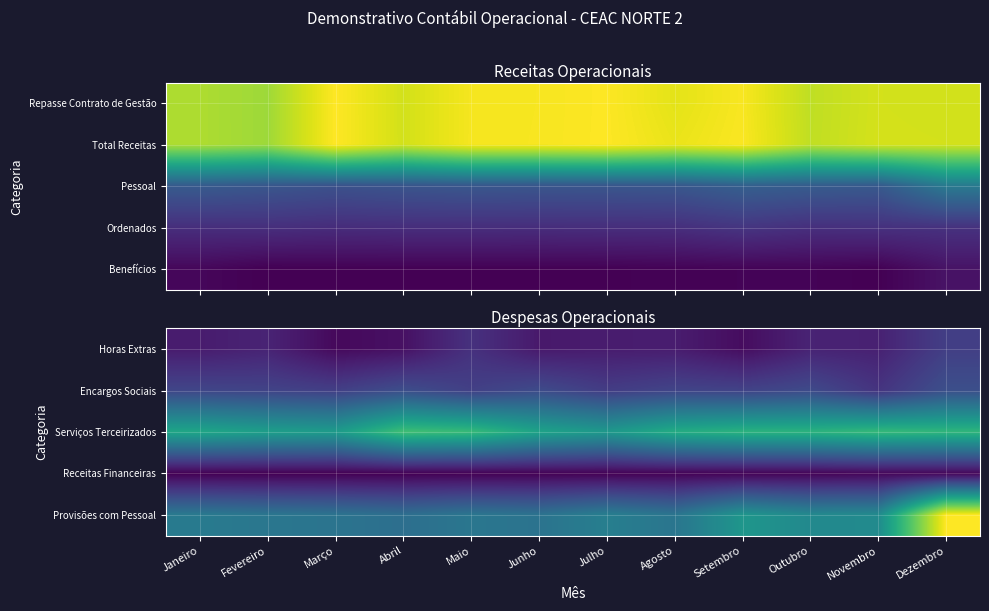

At which category is the sum across all series the highest?

Dezembro